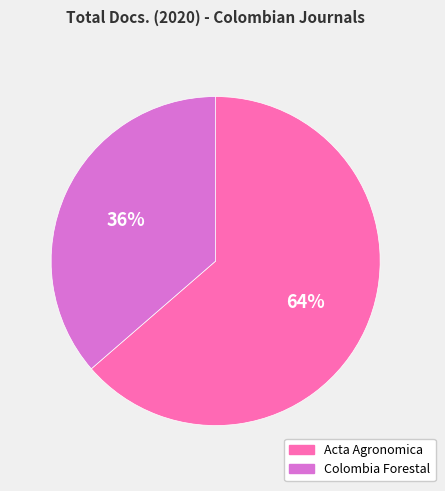

What is the largest slice in the pie chart?

Acta Agronomica